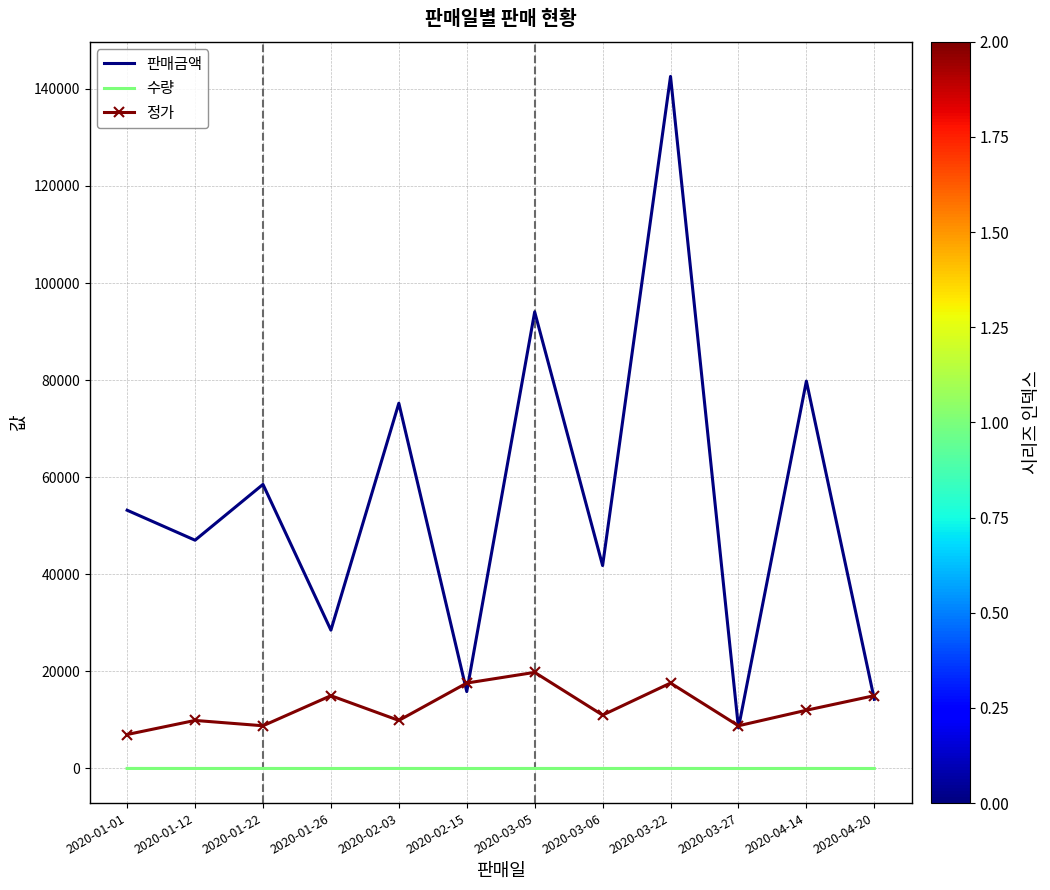

What are all the series names shown in the legend?

판매금액, 수량, 정가